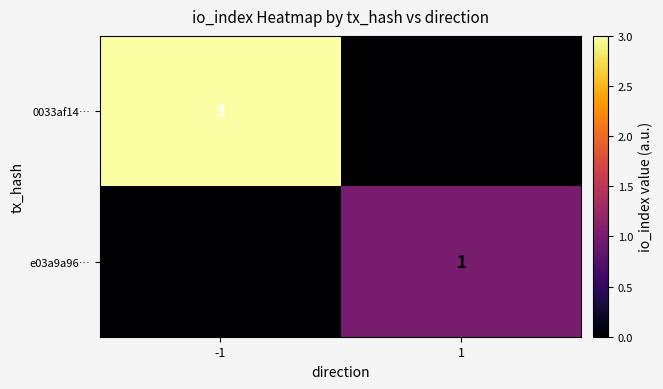

How many data points in 0033af14… are less than 3?

1